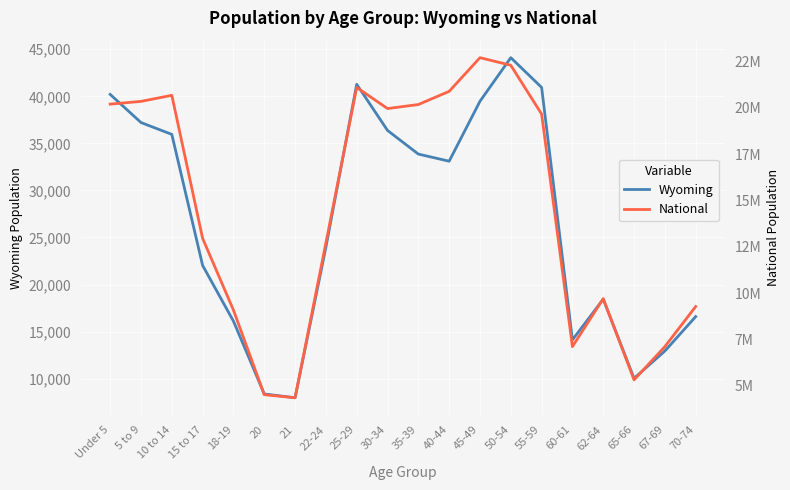

What is the minimum value for National?

4354294